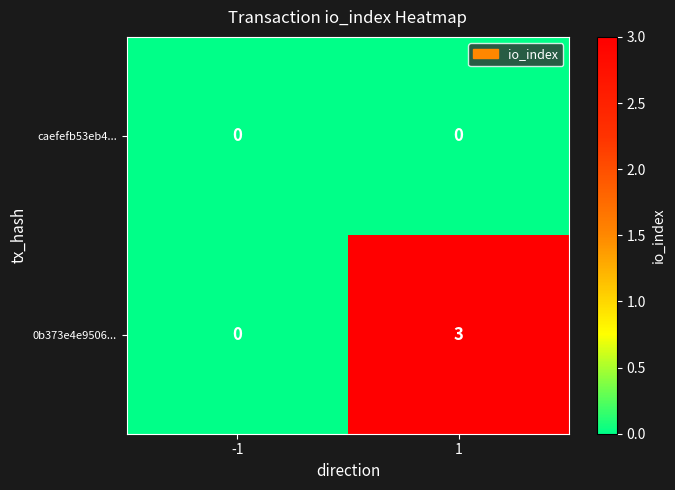

What value does the 0b373e4e9506... series have at 1?

3